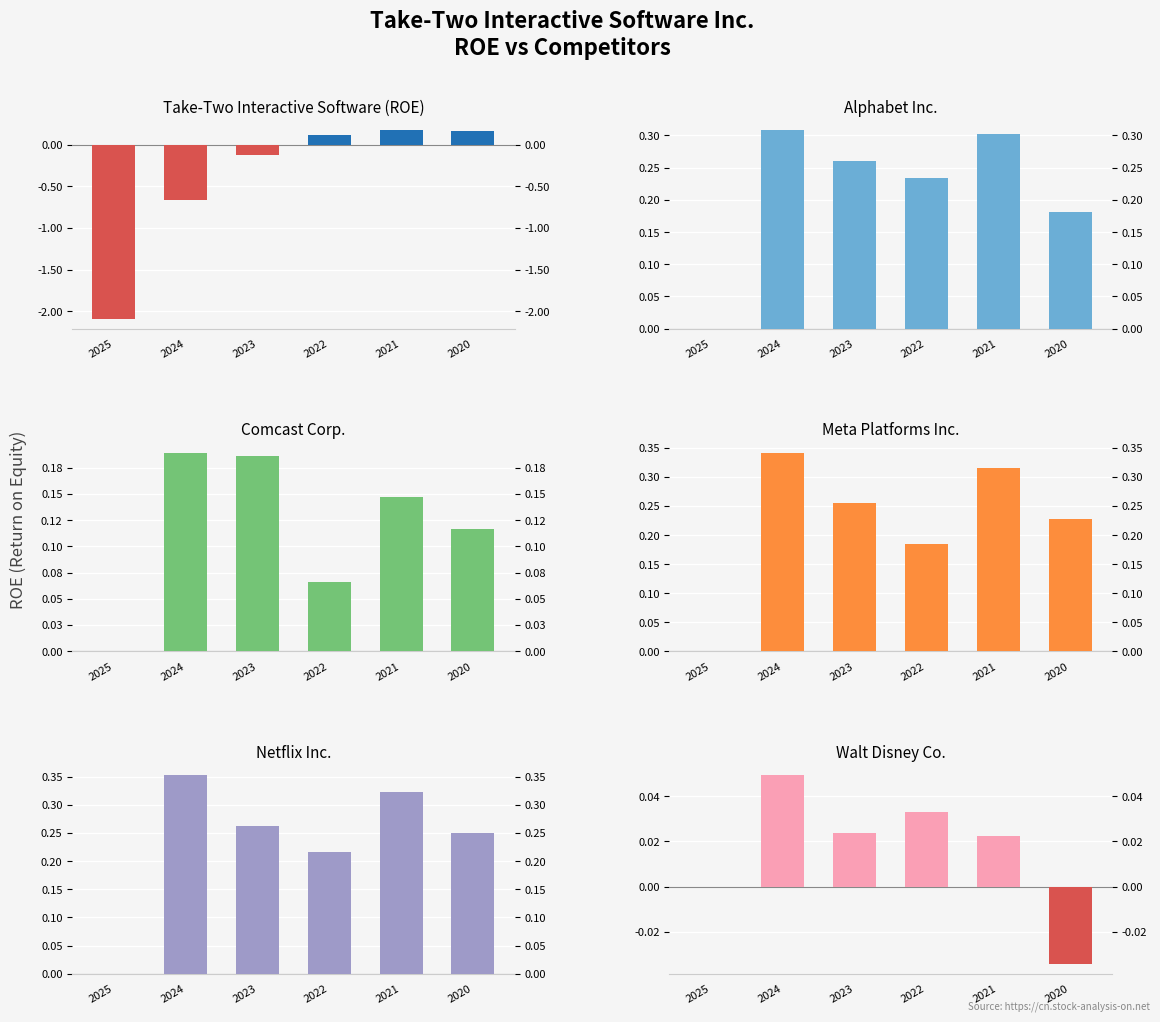

Is it true that Comcast Corp. equals 0.1 at 2020?

True